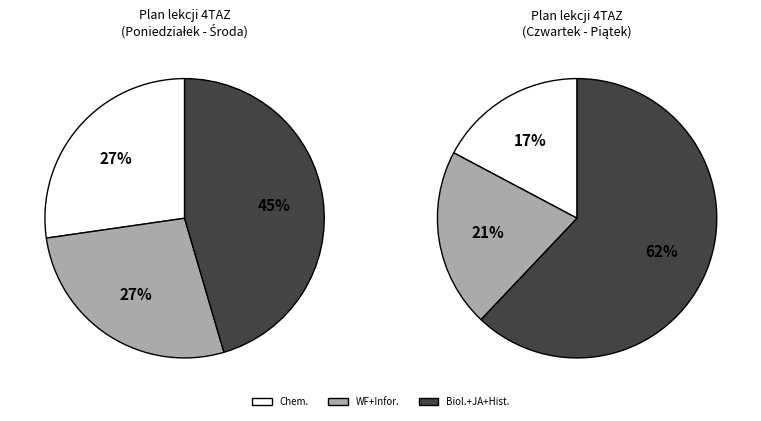

Is Chem. the majority of the pie?

No